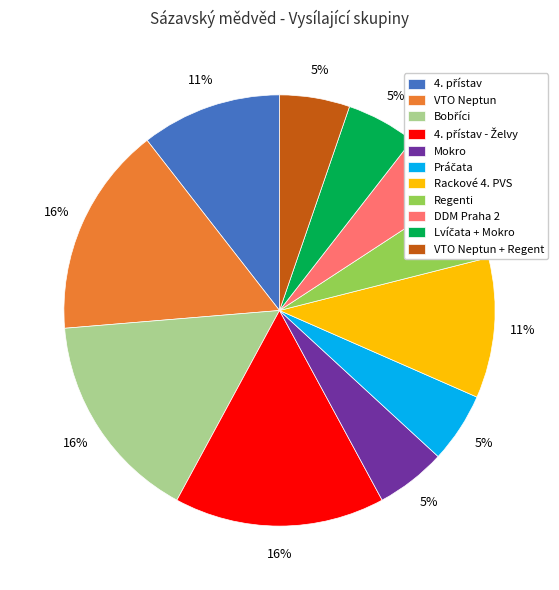

To the nearest percent, what portion does Regenti represent?

5%